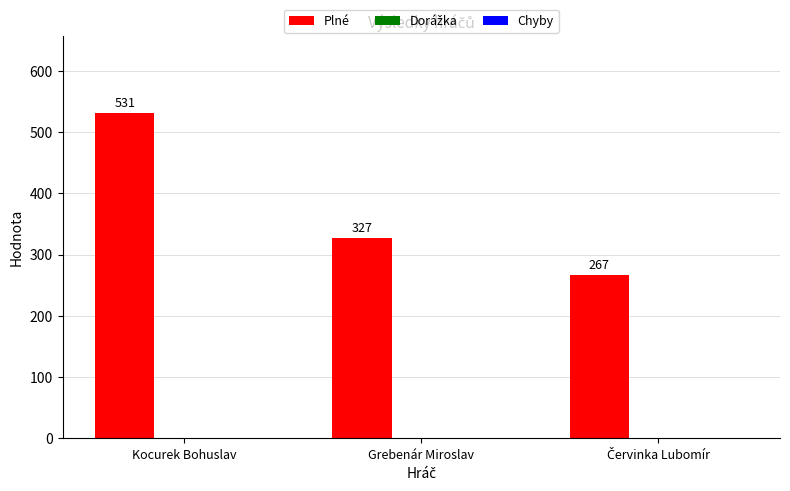

Read the value at Kocurek Bohuslav, to the nearest 5.

530